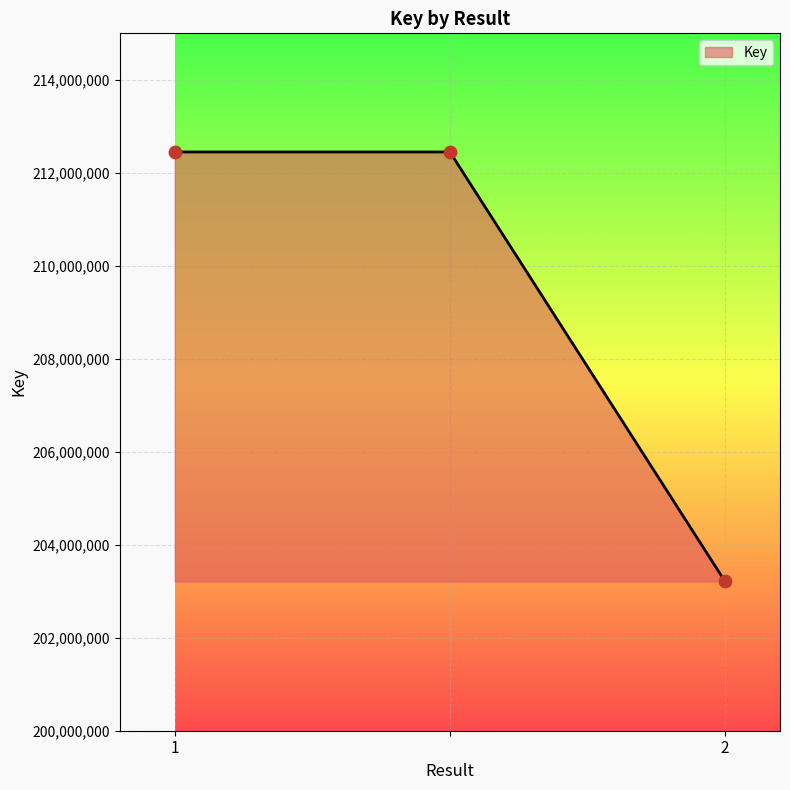

What is the difference between the maximum and minimum values?

9236491